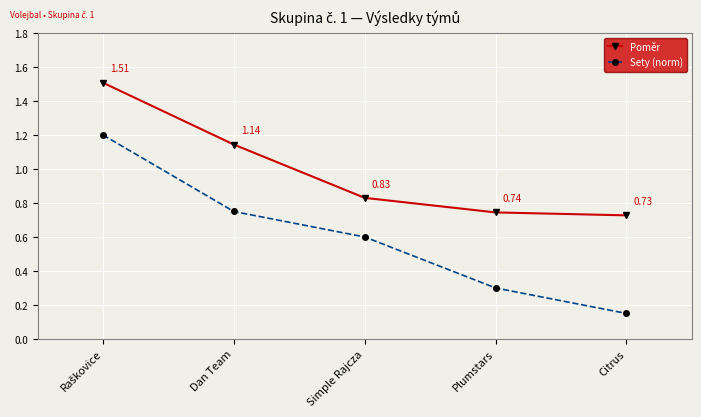

List the series in order of their overall mean, lowest first.

Sety (norm), Poměr